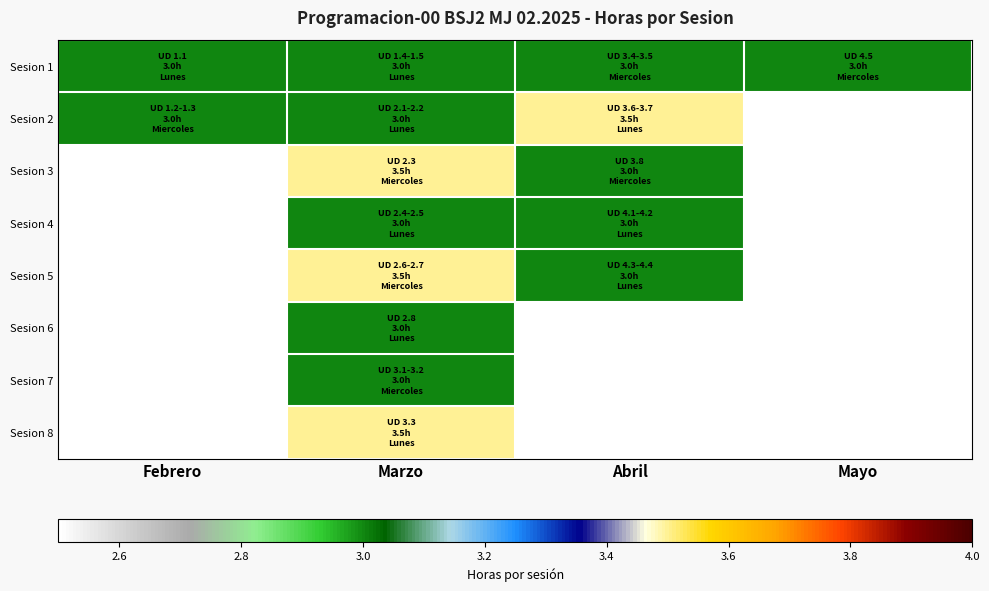

Rank the series at Abril from lowest to highest value.

Sesion 1, Sesion 3, Sesion 4, Sesion 5, Sesion 2, Sesion 6, Sesion 7, Sesion 8